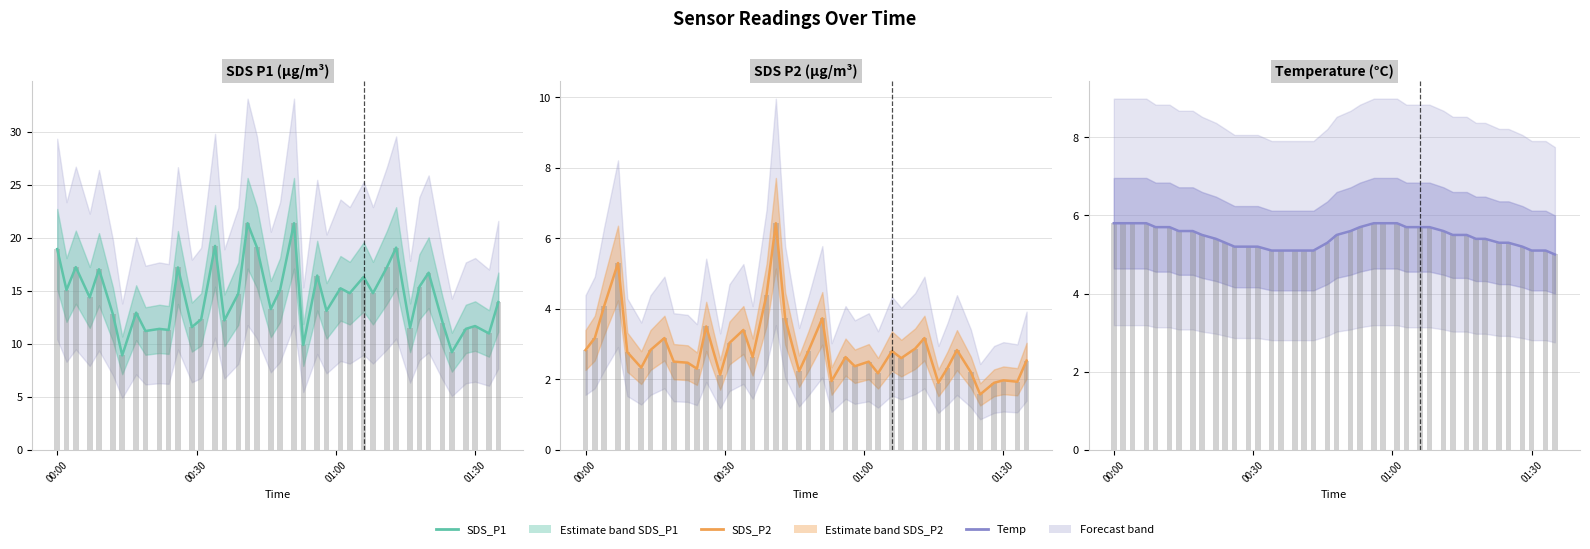

Rank the series by their maximum value, from highest to lowest.

SDS_P1, SDS_P2, Temp